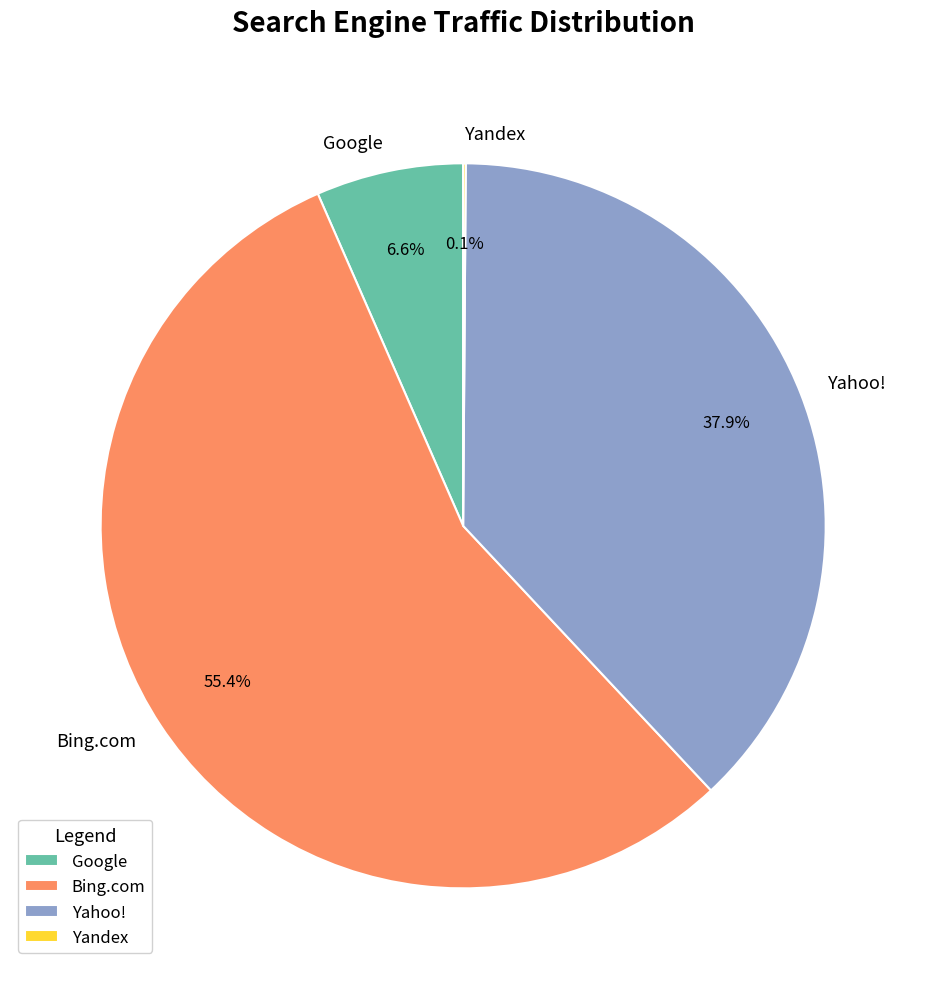

Which category has the biggest portion of the pie?

Bing.com